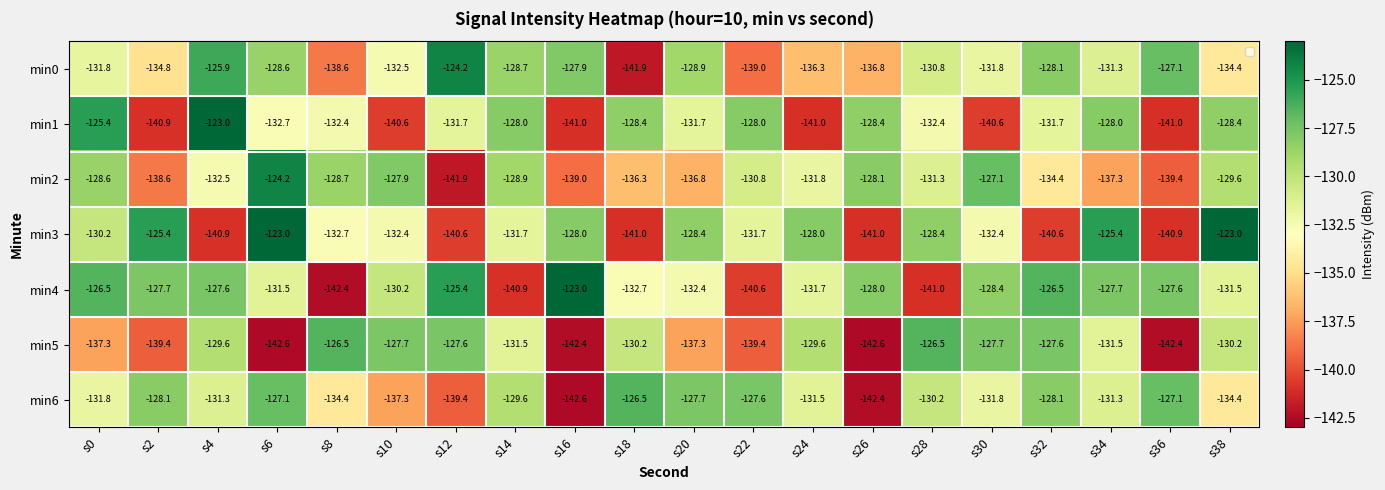

What is the greatest value displayed?

-123.0